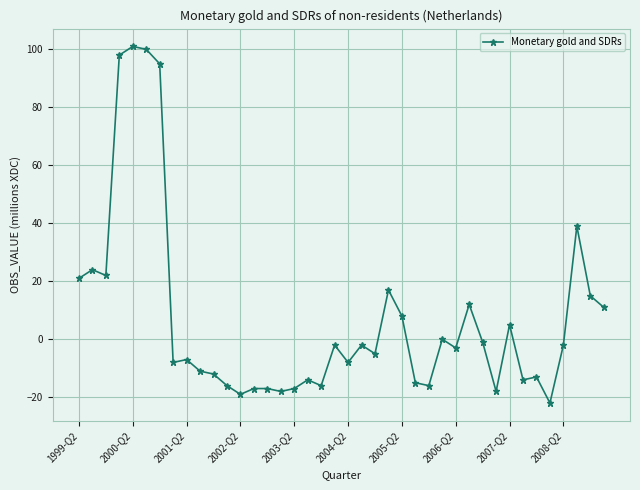

True or false: there are more than 1 points higher than both neighbors.

True